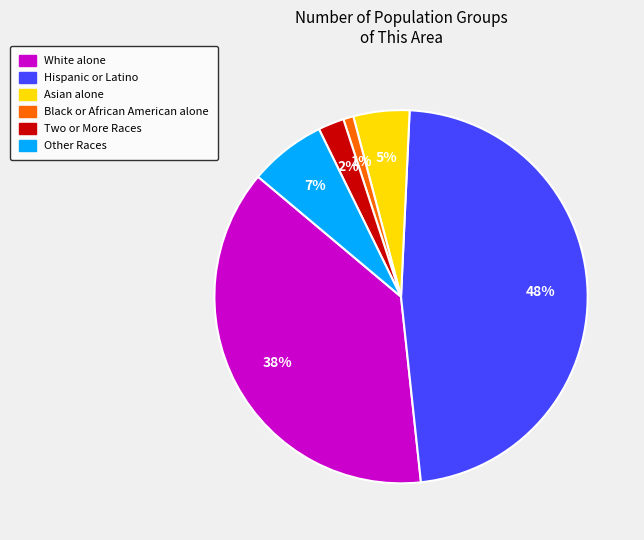

Does any single category account for the majority?

No